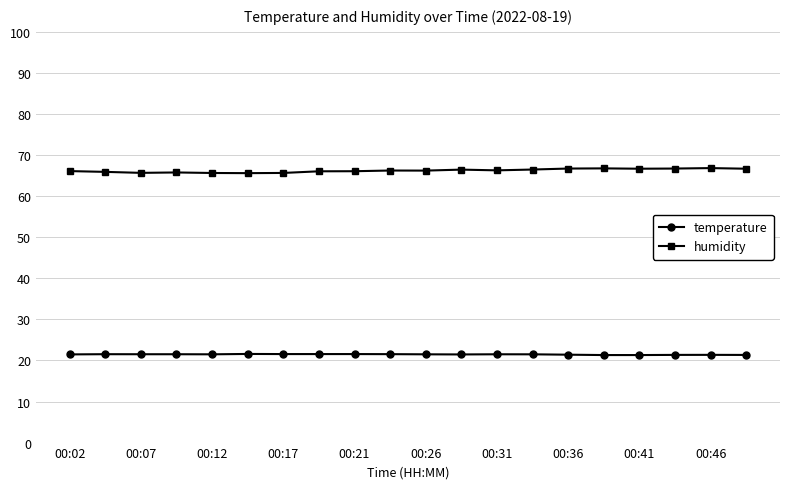

Which series has the largest range (max minus min)?

humidity